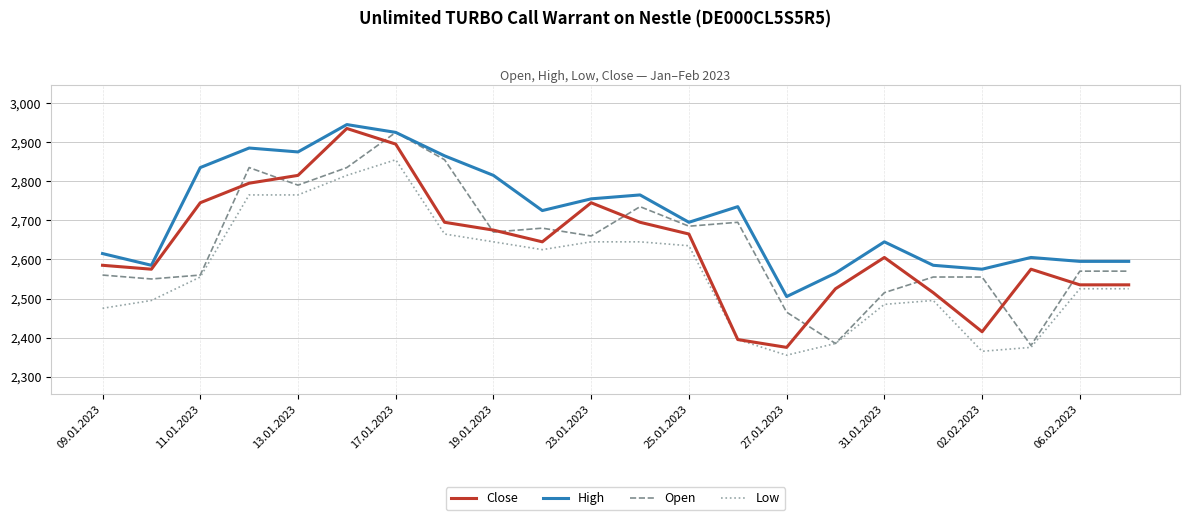

What is the minimum value for Low?

2355